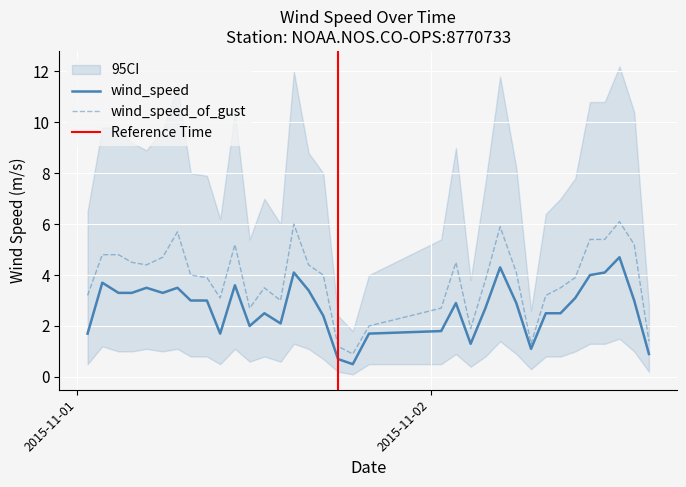

What is the total value across all series at 2015-11-02T12:48:00Z?

10.8